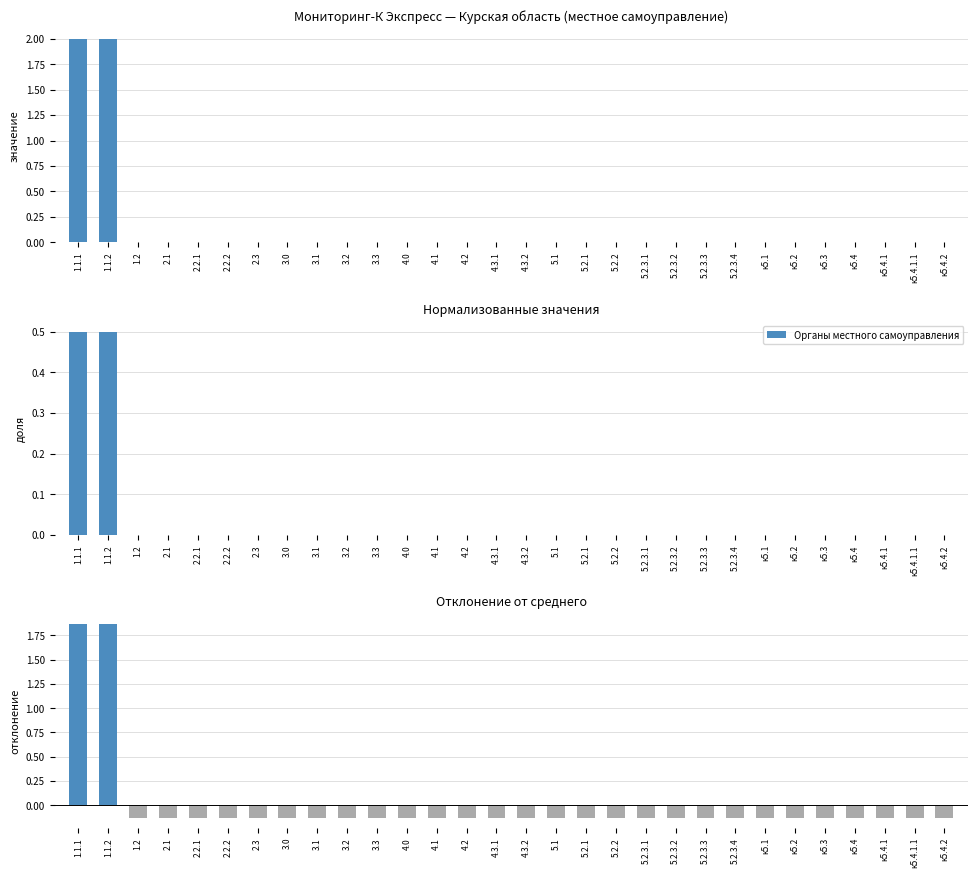

How many distinct data groups are displayed?

1